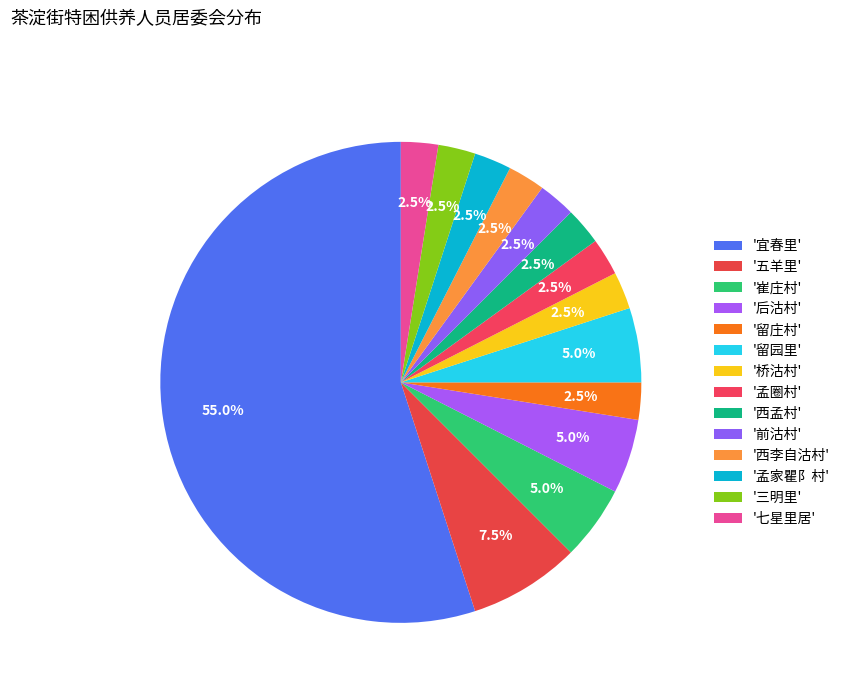

Which category has the smallest portion of the pie?

留庄村